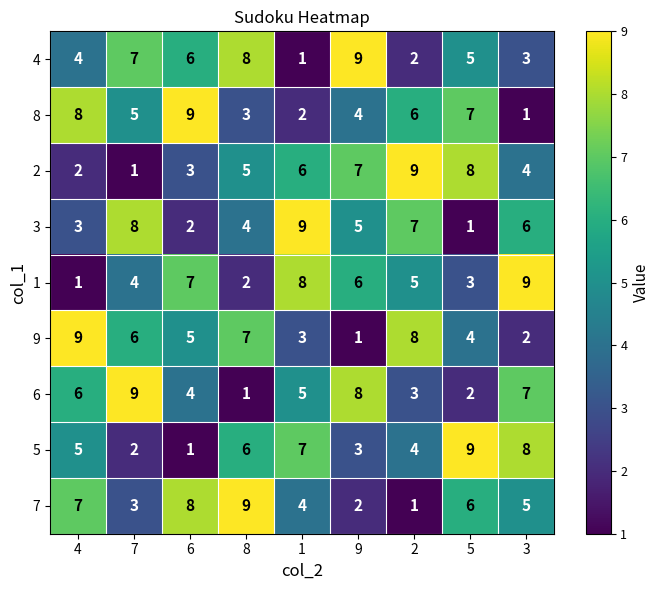

How many data points in 1 are less than 5?

4